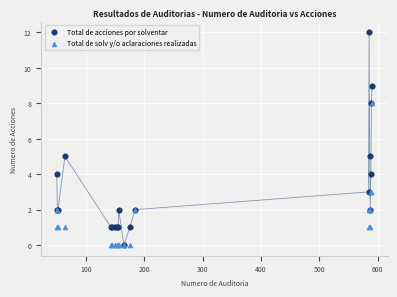

What are all the series names shown in the legend?

Total de acciones por solventar, Total de solv y/o aclaraciones realizadas